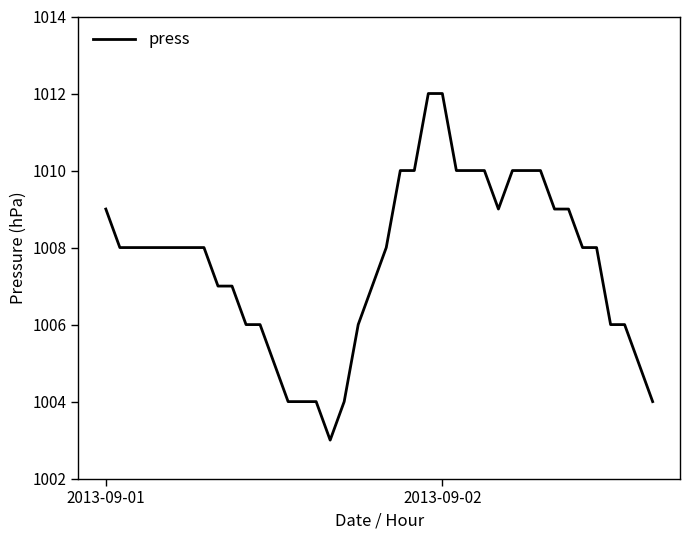

What is the difference between the maximum and minimum values?

9